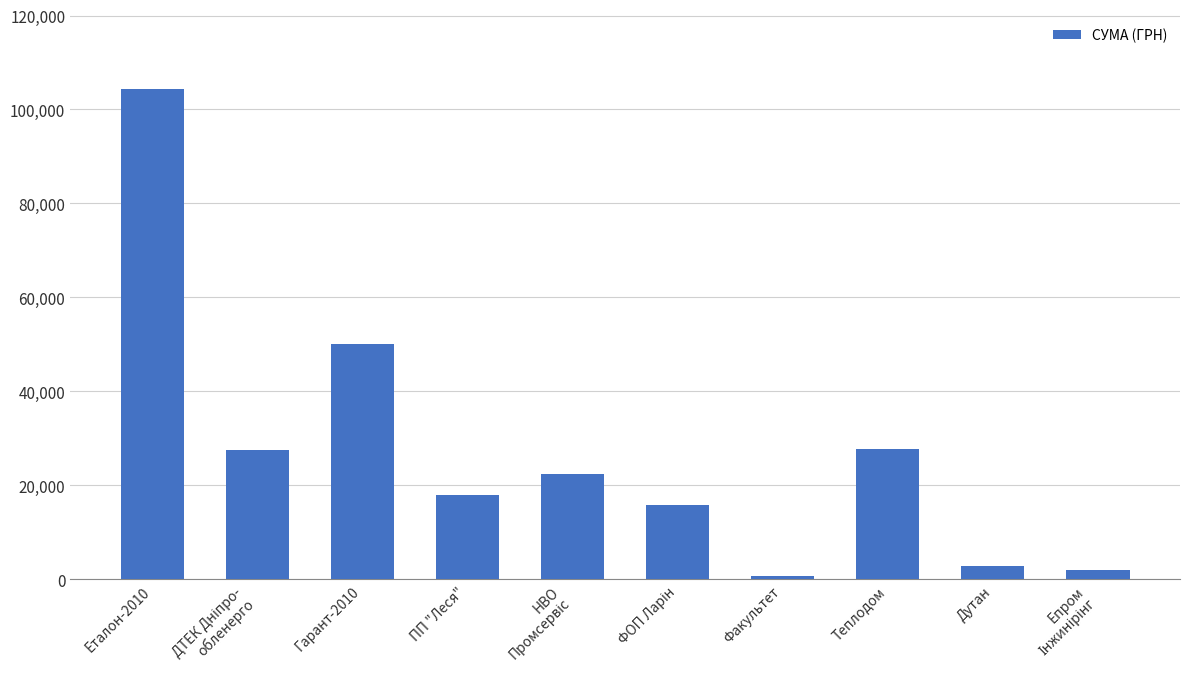

Where does the data first go above 22339?

Еталон-2010